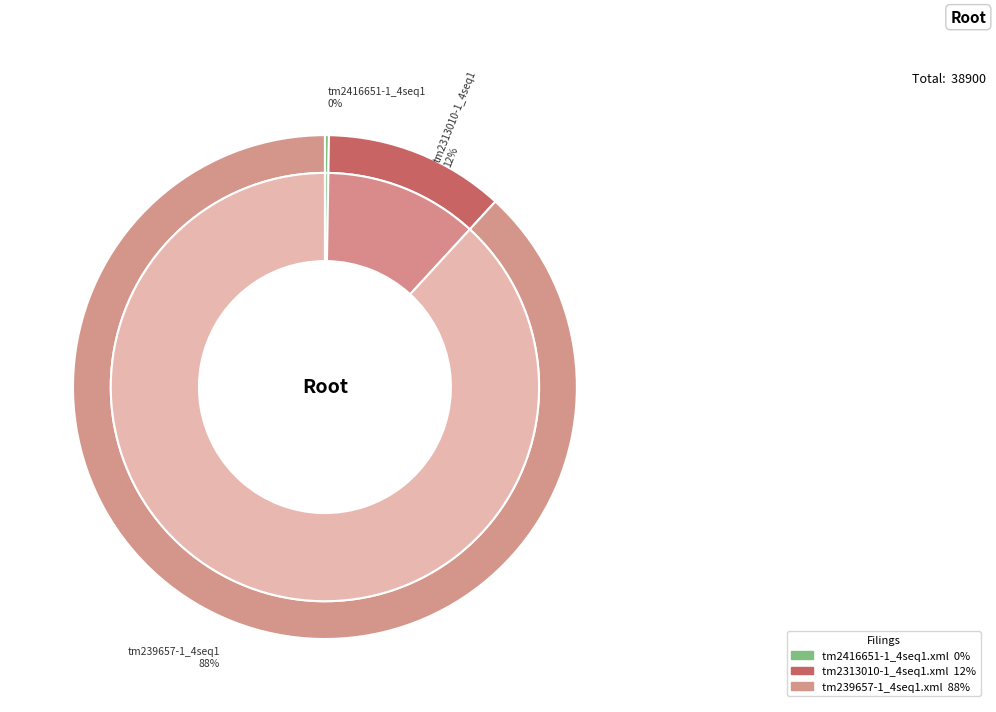

To the nearest percent, what is the difference between the tm2313010-1_4seq1.xml and tm2416651-1_4seq1.xml slice percentages?

11%